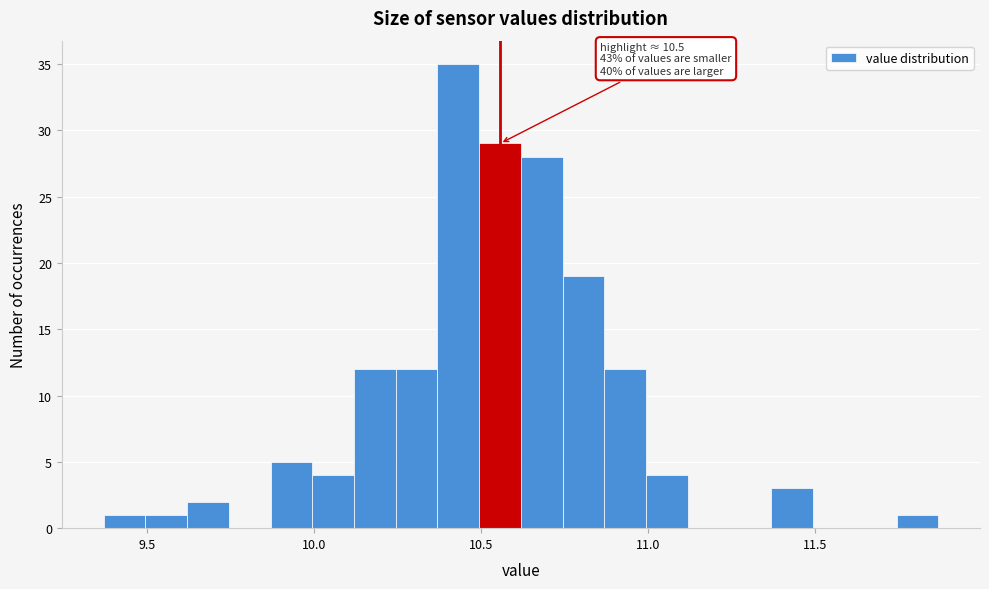

Around what value on the x-axis is the tallest bar? Give the approximate position of its centre, as read against the axis.

10.45